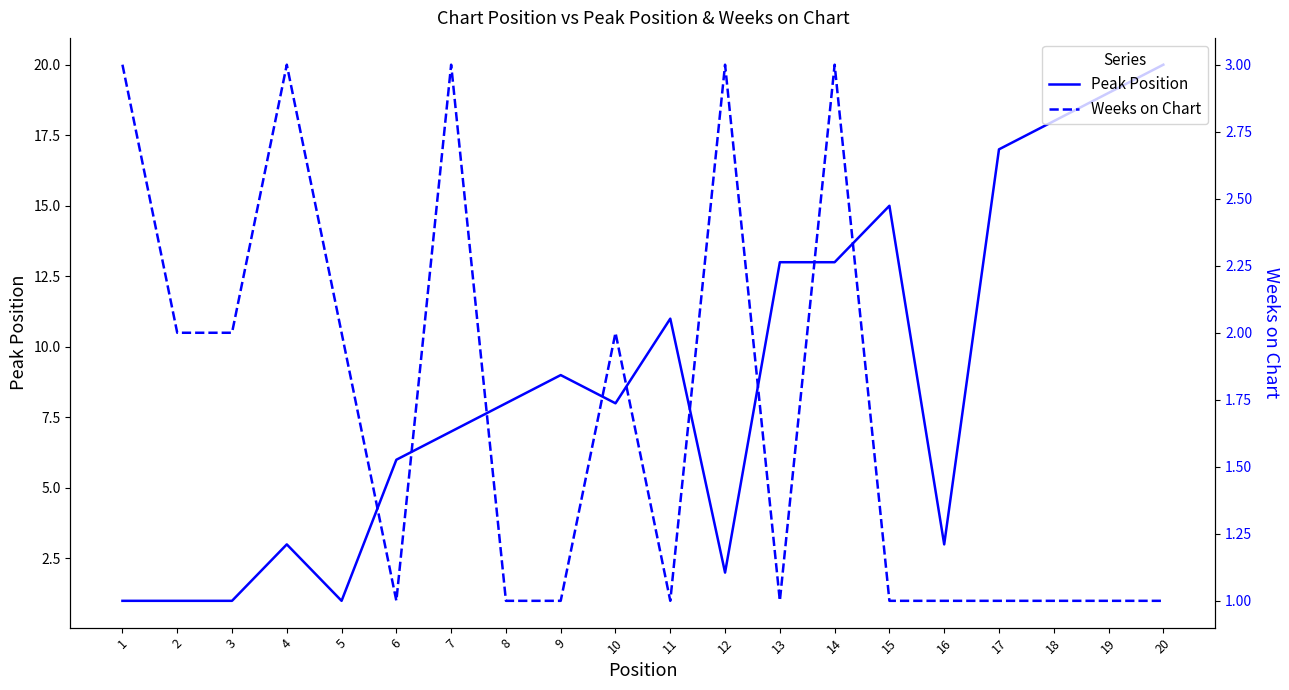

Which has a higher value, 6 or 2?

6